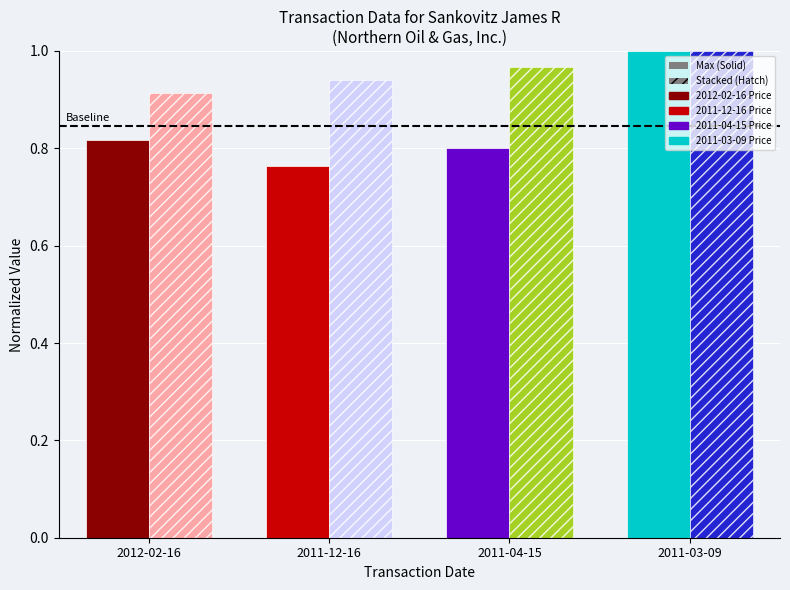

Which label corresponds to the smallest value in the chart?

2011-12-16